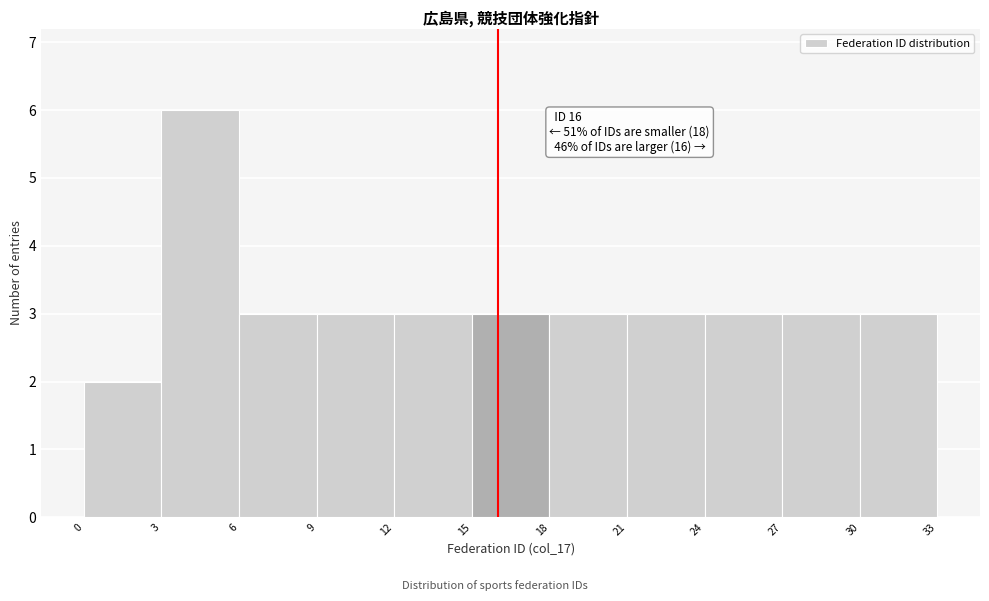

Over which range of the x-axis is the bar tallest?

3 to 6